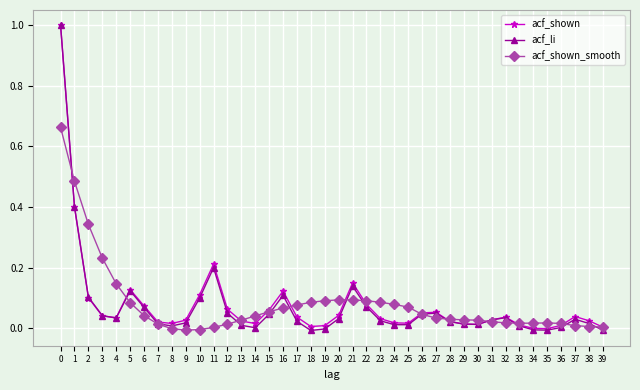

Is the value of acf_shown_smooth at 22 greater than the value of acf_shown at 38?

Yes